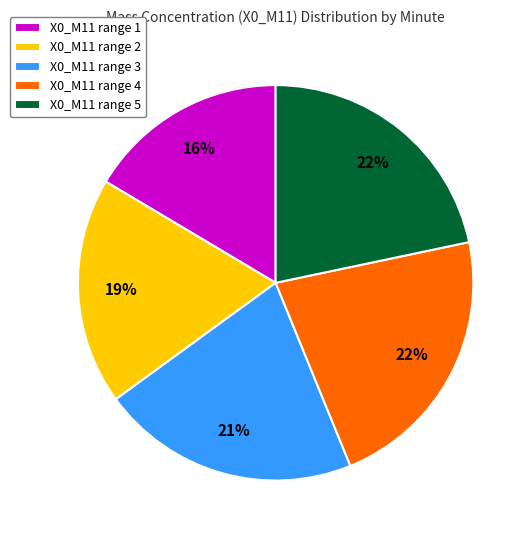

How many slices are in this pie chart?

5